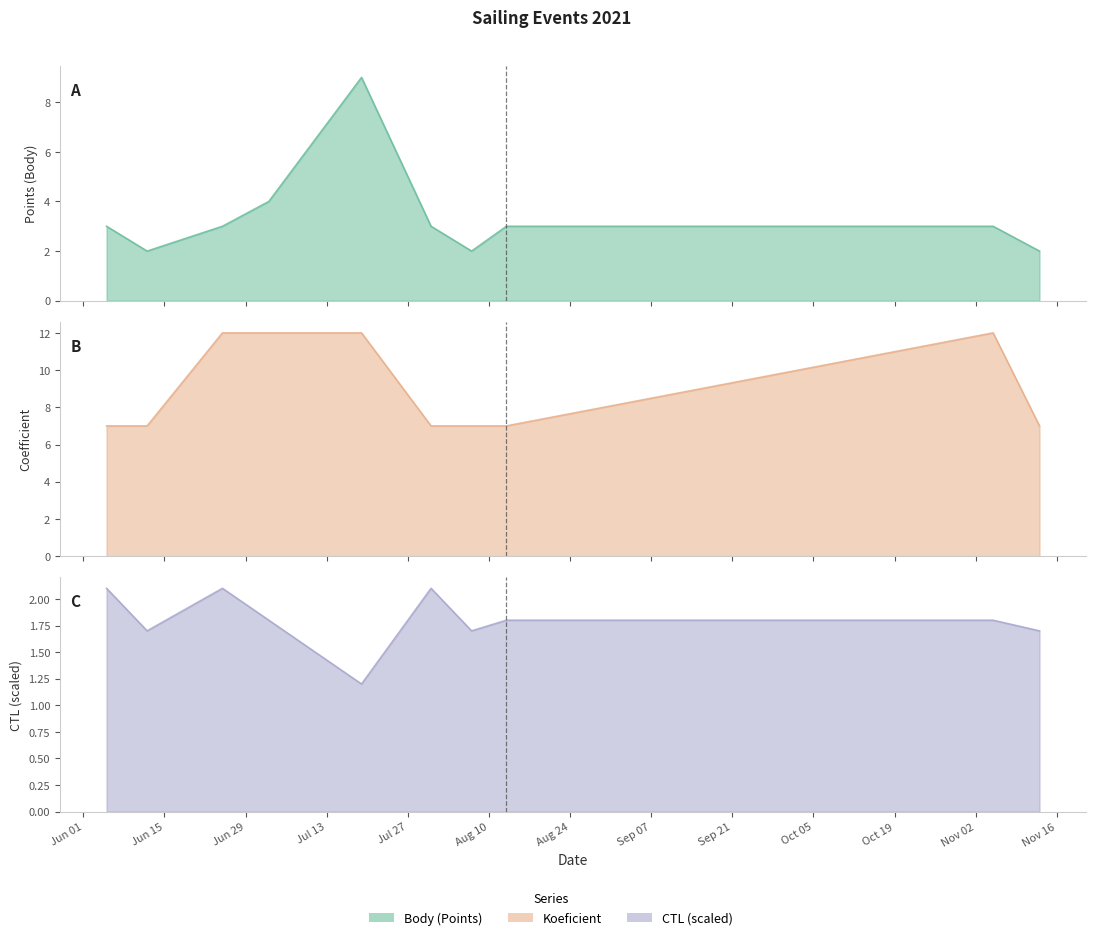

What value does the Body series have at 2021-11-13?

2.0